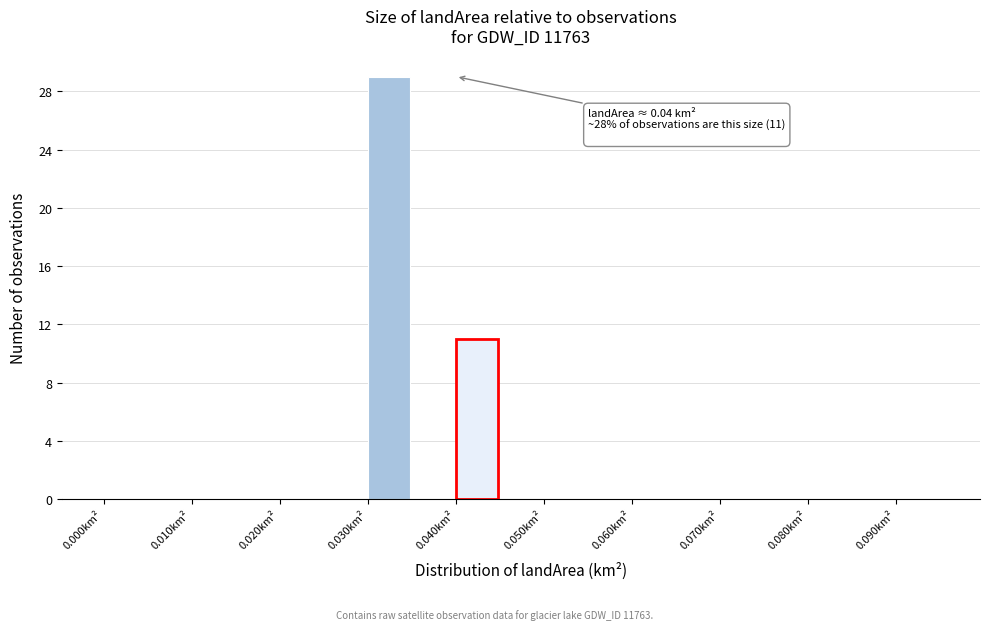

Over which range of the x-axis is the bar tallest?

0.030 to 0.035